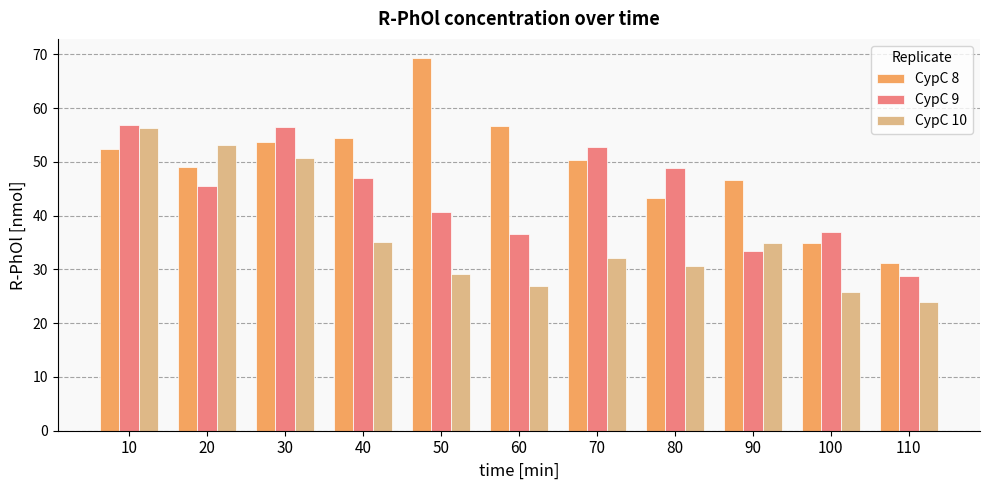

Is it true that CypC 9 equals 20.6 at 50?

False